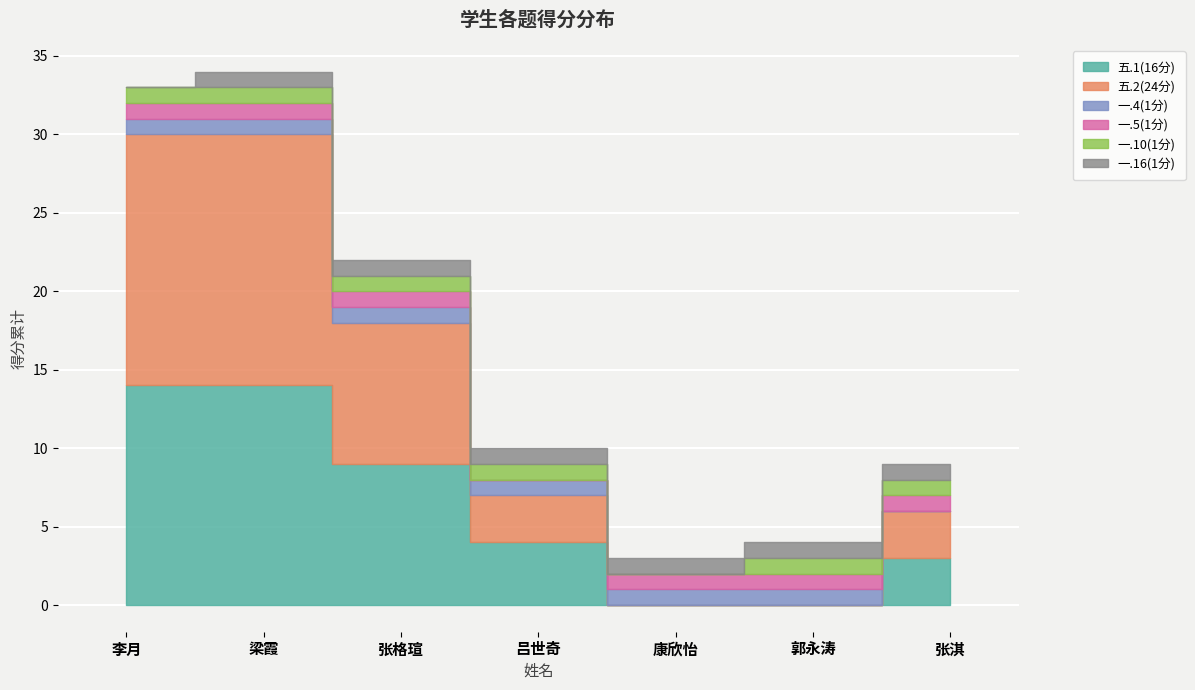

At 张淇, list the series in order from smallest to largest.

一.4(1分), 一.5(1分), 一.10(1分), 一.16(1分), 五.1(16分), 五.2(24分)